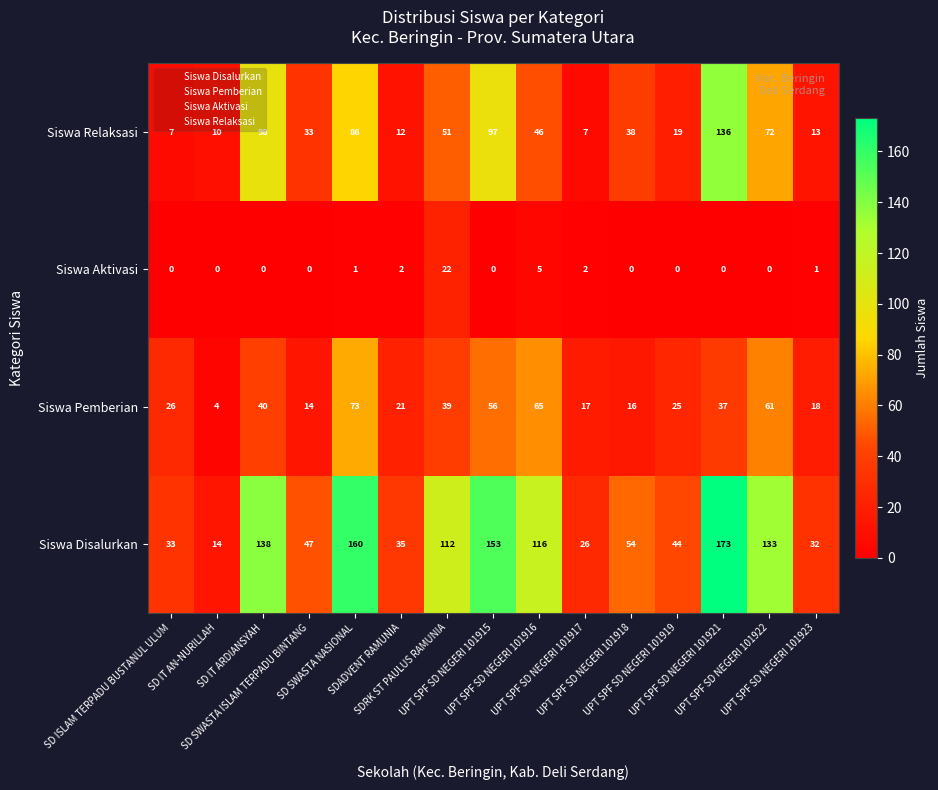

List the series in order of their overall mean, highest first.

Siswa Disalurkan, Siswa Relaksasi, Siswa Pemberian, Siswa Aktivasi